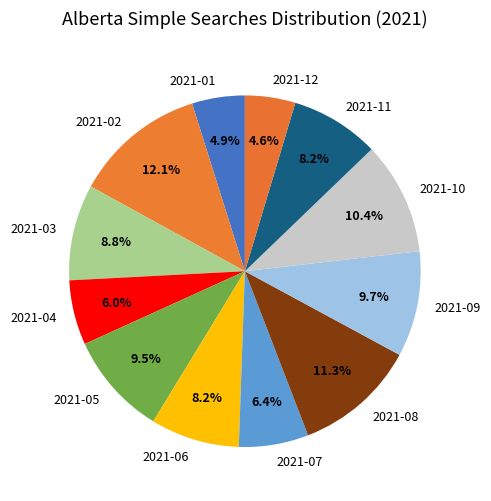

What percentage is the 2021-07 slice, to the nearest percent?

6%